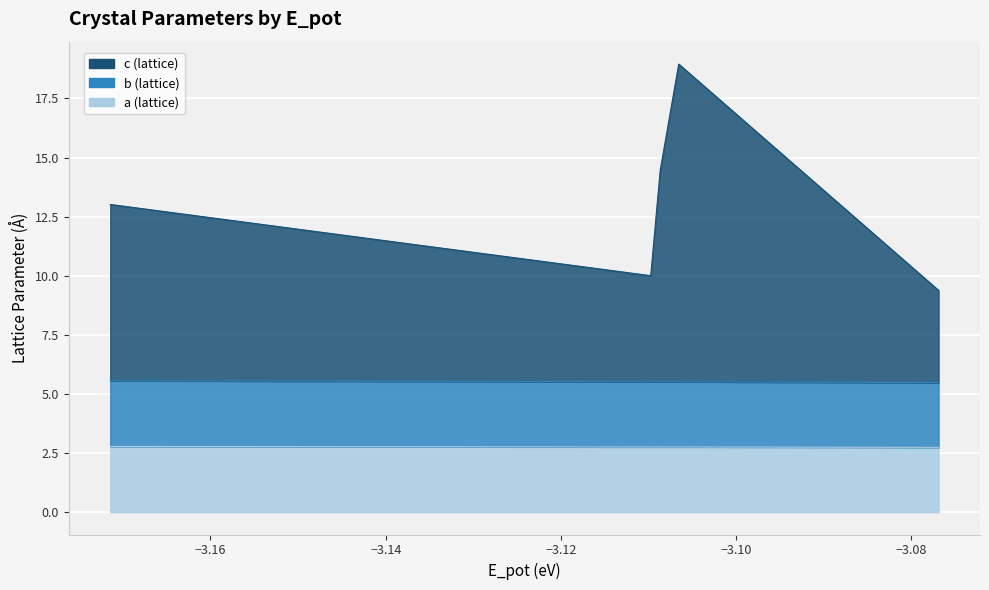

How many lines are shown in the chart?

3